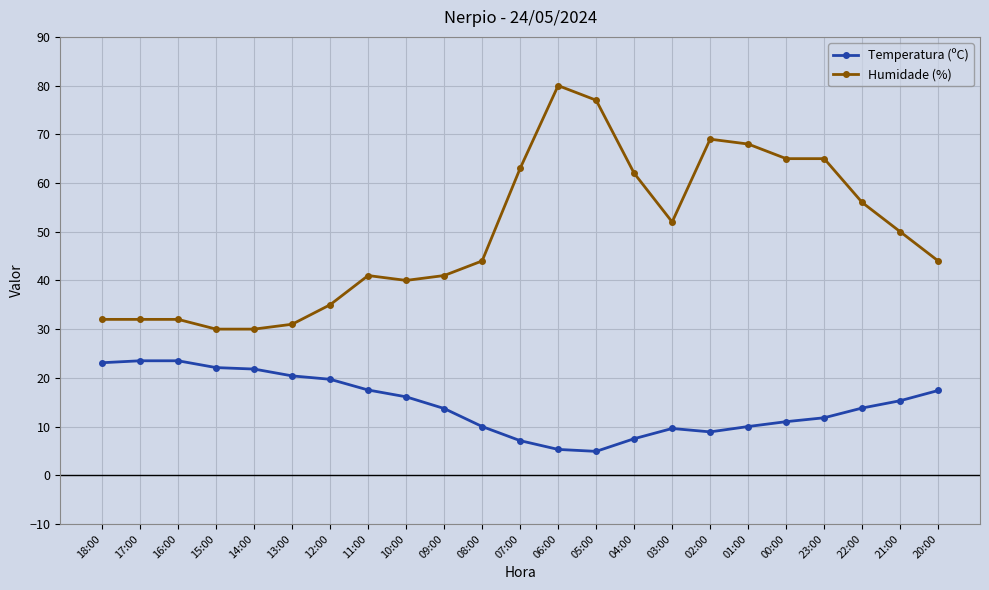

True or false: Humidade (%) and Temperatura (ºC) cross at least once.

False